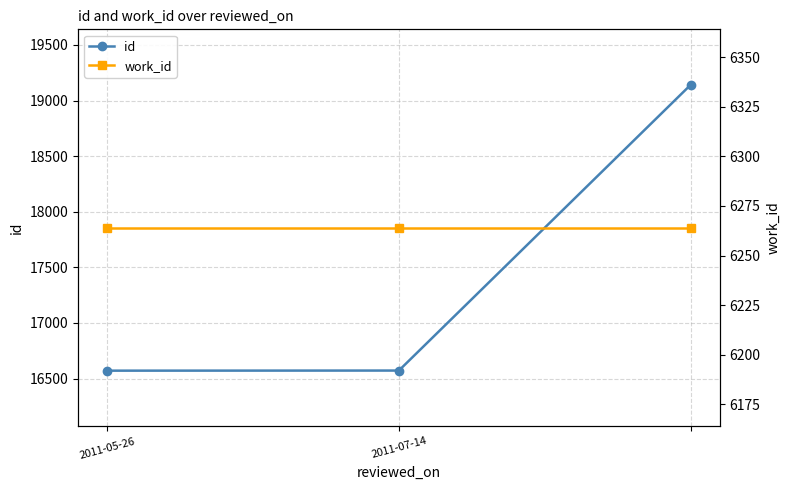

What is the value of the id point at the 1st from the left?

16571